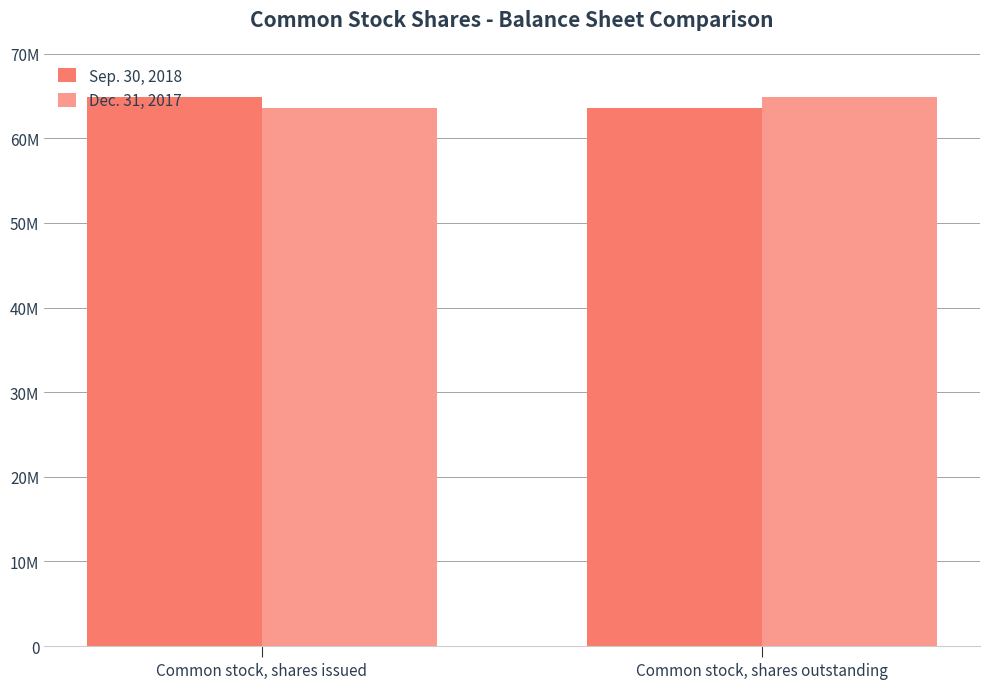

What is the value of the Dec. 31, 2017 bar at the 2nd from the left?

64914921